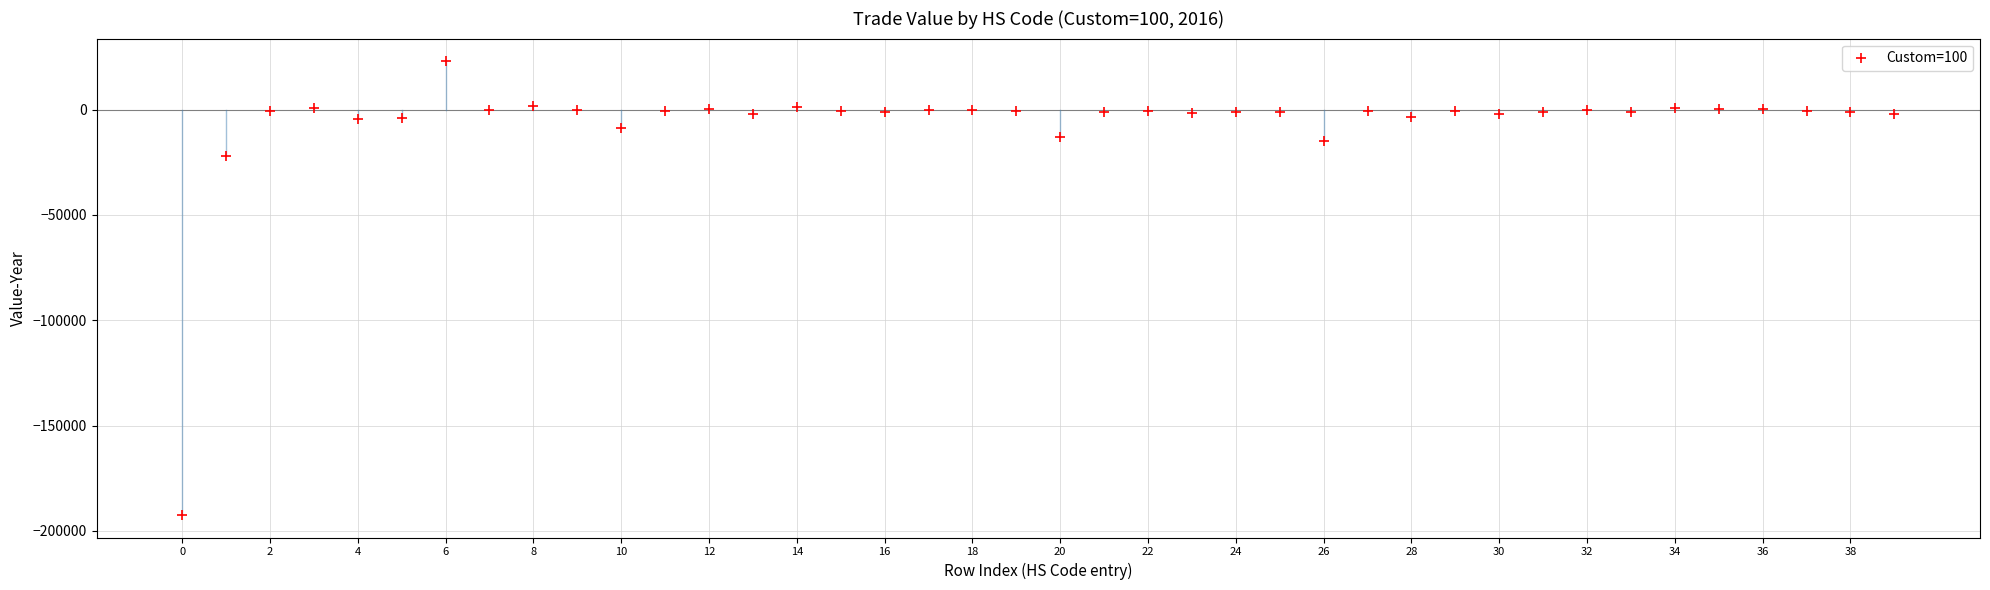

What is the range of Y values (max minus min)?

215348